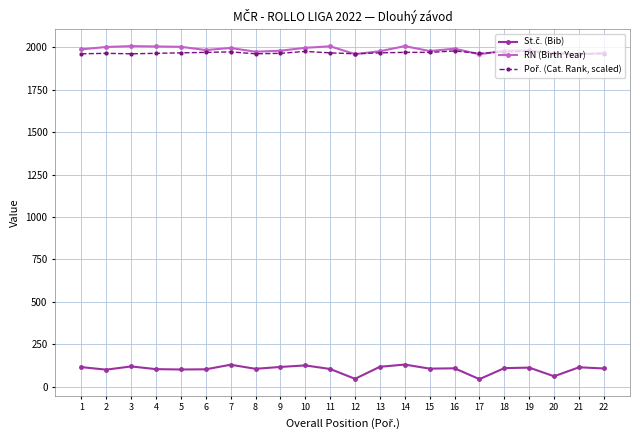

What is the spread (max minus min) of values at 10?

1870.0